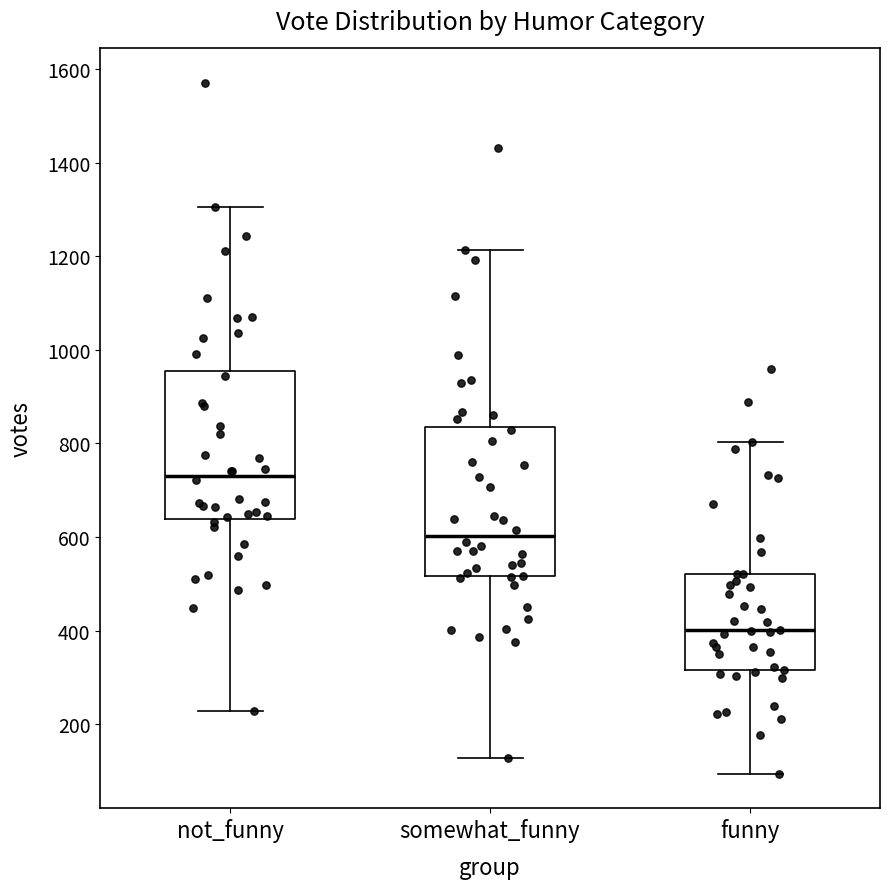

Reading left to right, transcribe this box plot: for each box, give where its median line is, the range the box spans, and where its two whiskers end, as read against the y-axis. The values are not printed on the chart, so give them approximately, as read against the axis.

not_funny: median 740, box 640 to 960, whiskers 220 to 1300
somewhat_funny: median 600, box 520 to 840, whiskers 120 to 1220
funny: median 400, box 320 to 520, whiskers 100 to 800